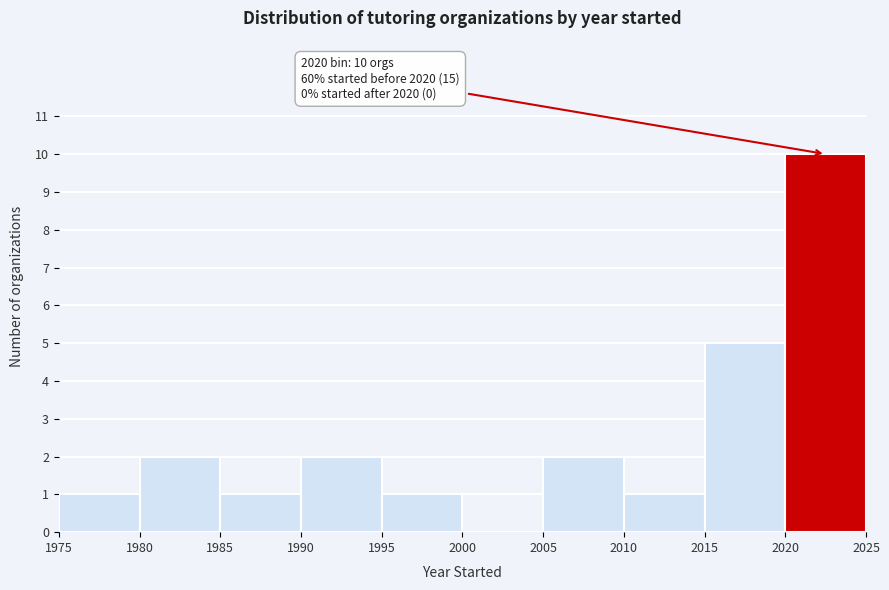

Which range on the x-axis has the tallest bar?

2020 to 2025